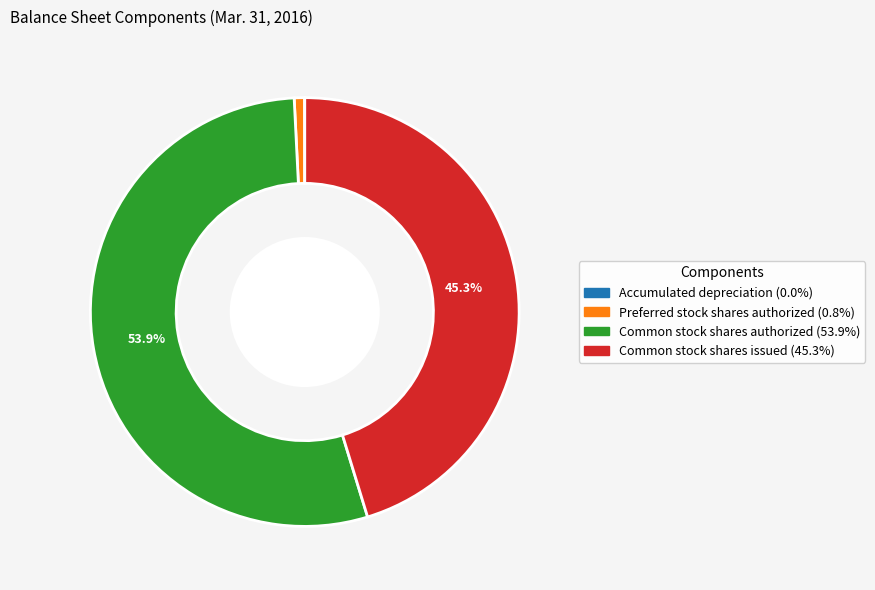

Between Preferred stock shares authorized and Common stock shares issued, which is larger?

Common stock shares issued